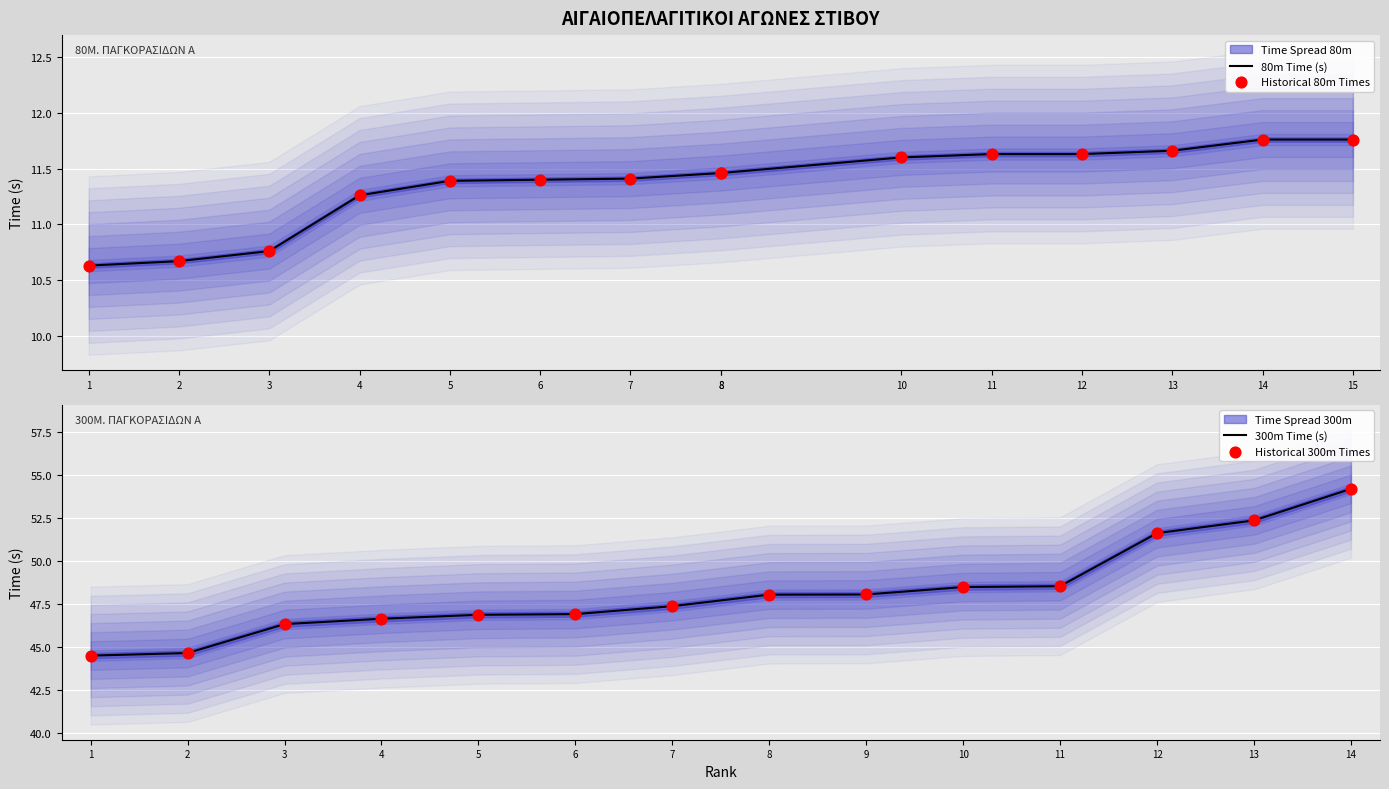

Is it true that 300m Time (s) equals 51.6 at 12?

True